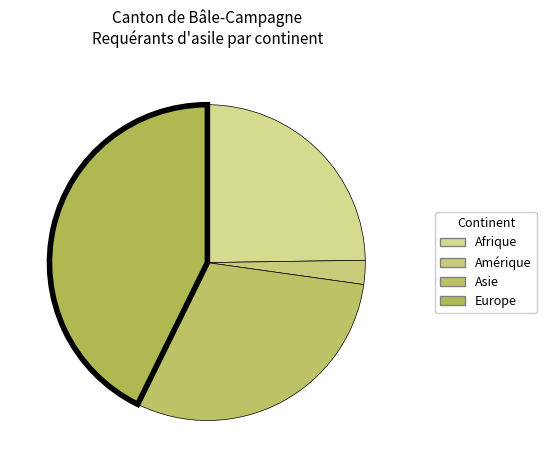

What is the smallest slice in the pie chart?

Amérique